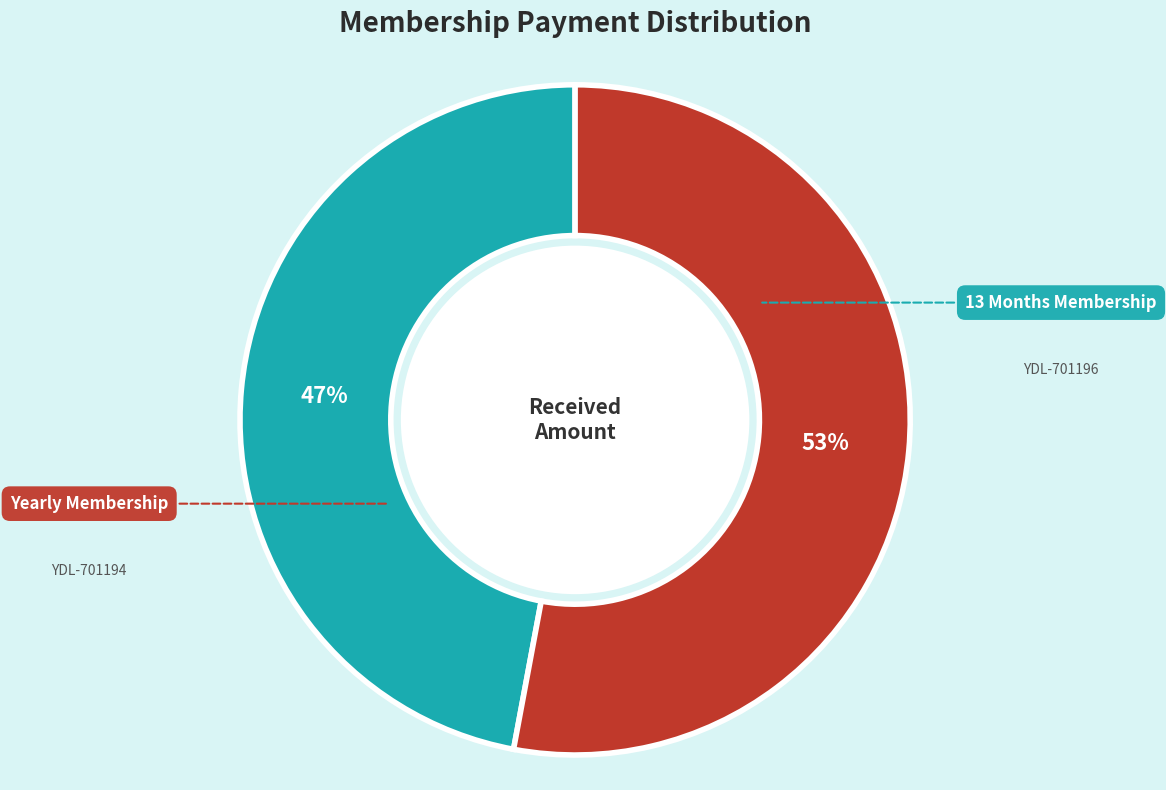

What is the total percentage of YDL-701194 and YDL-701196?

100.0%